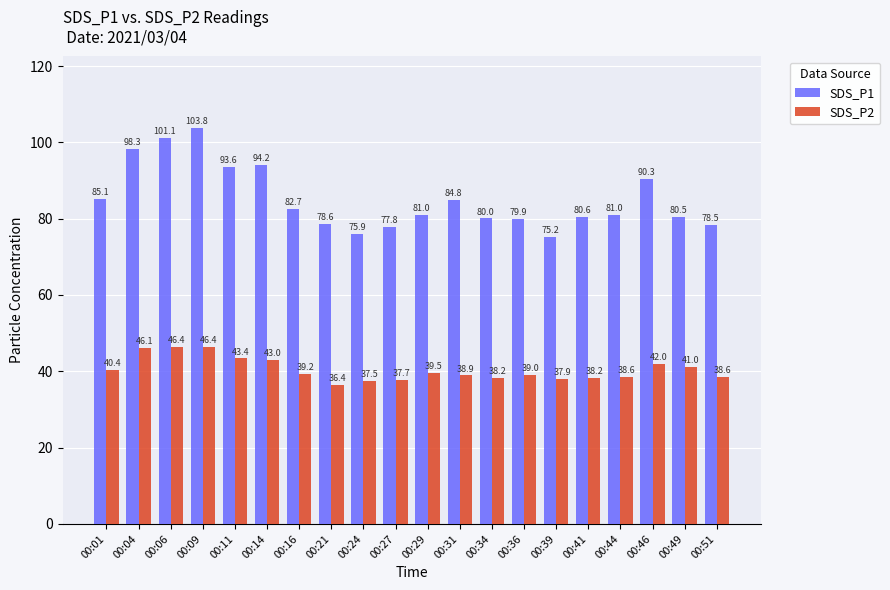

What is the difference between the highest and lowest values at 00:09?

57.5